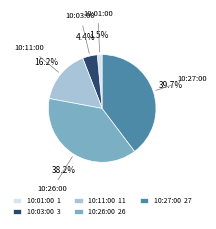

How much of the chart is everything except 10:27:00?

60.3%